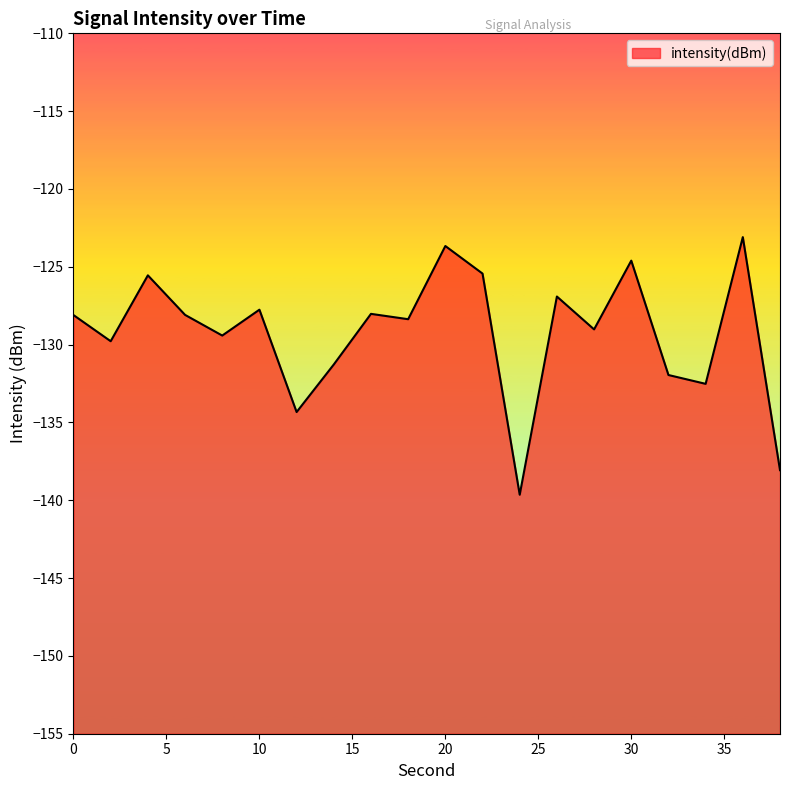

True or false: intensity(dBm) and minute_scaled cross at least once.

False